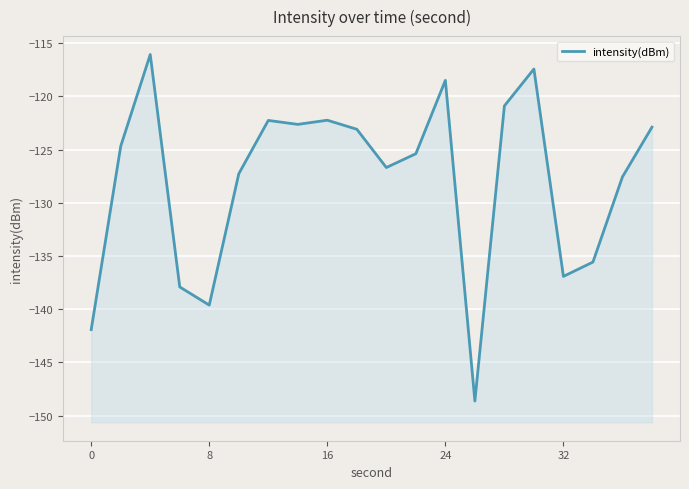

What is the minimum value shown in the chart?

-148.6